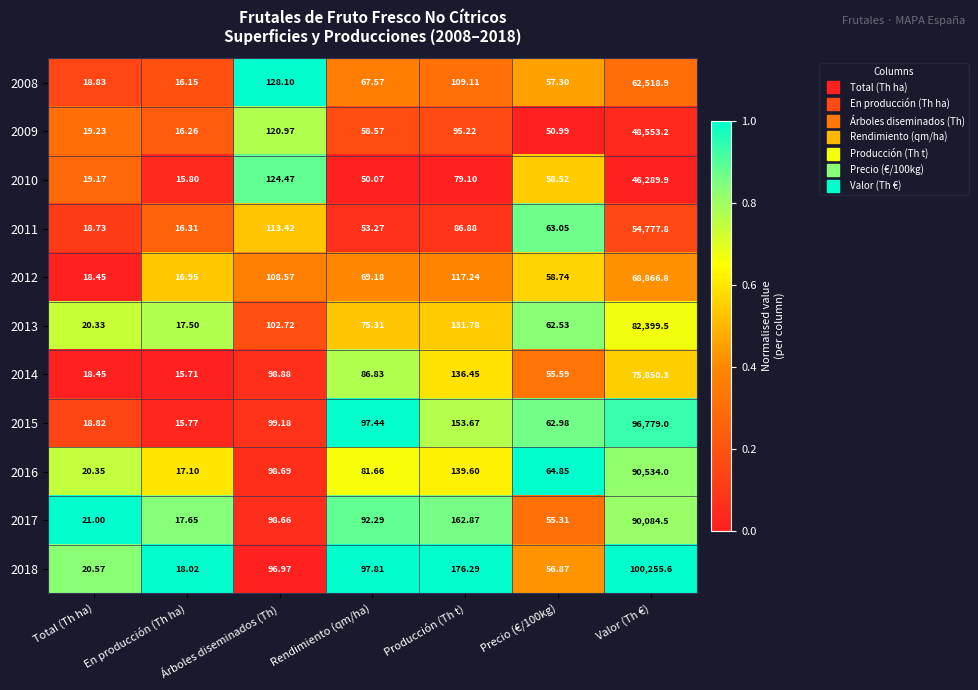

Where does the 2016 series first go above 81?

Árboles diseminados (Th)